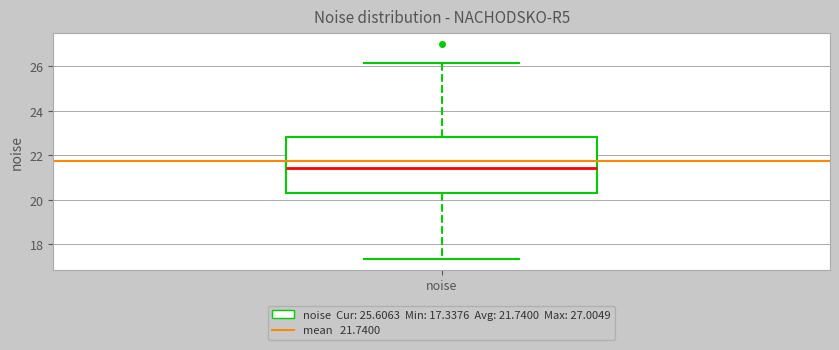

Transcribe this box plot: give where the median line is, the range the box spans, and where the two whiskers end, as read against the y-axis. The values are not printed on the chart, so give them approximately, as read against the axis.

median 21.4, box 20.4 to 22.8, whiskers 17.4 to 26.2